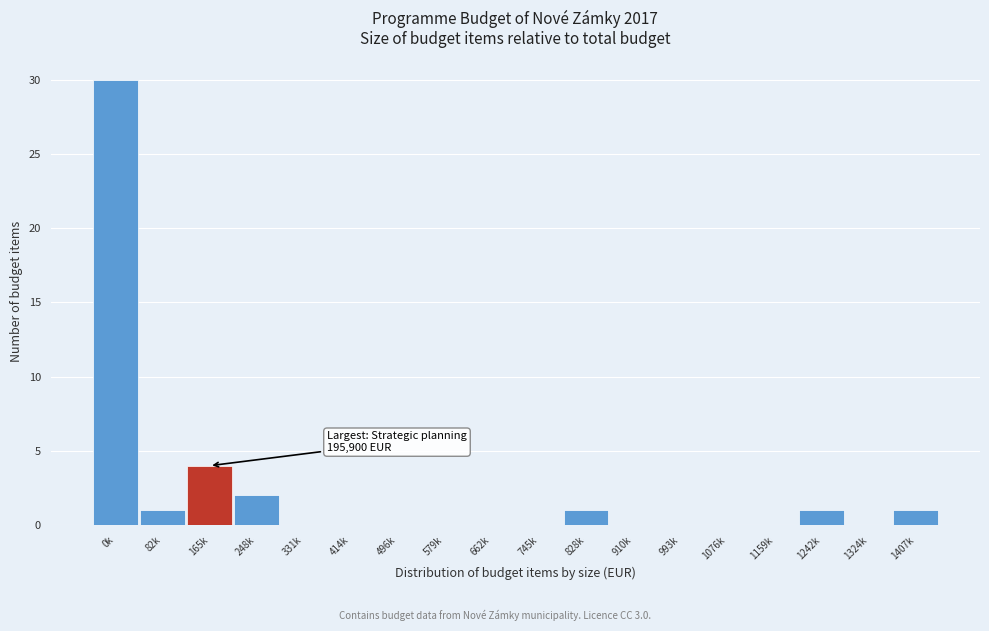

Reading left to right, what are all the values shown in this chart?

0k=30	82k=1	165k=4	248k=2	331k=0	414k=0	496k=0	579k=0	662k=0	745k=0	828k=1	910k=0	993k=0	1076k=0	1159k=0	1242k=1	1324k=0	1407k=1